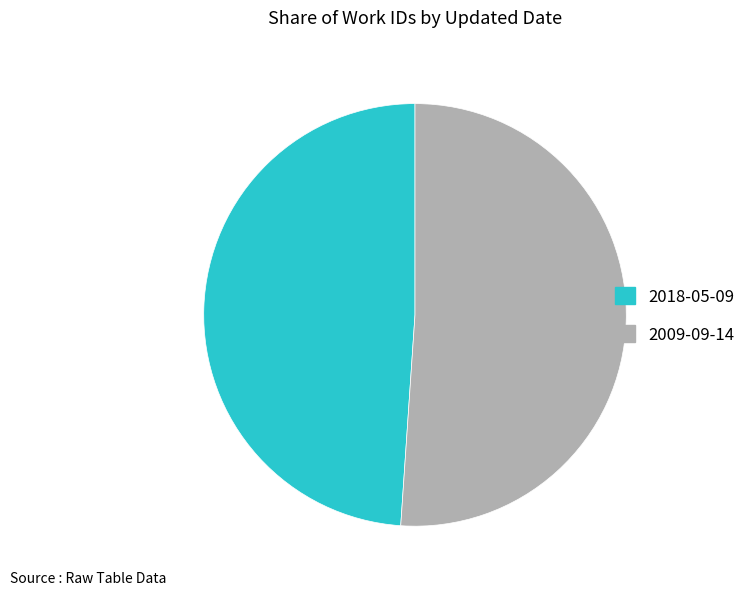

The 2009-09-14 slice represents 39% of the pie. True or false?

False